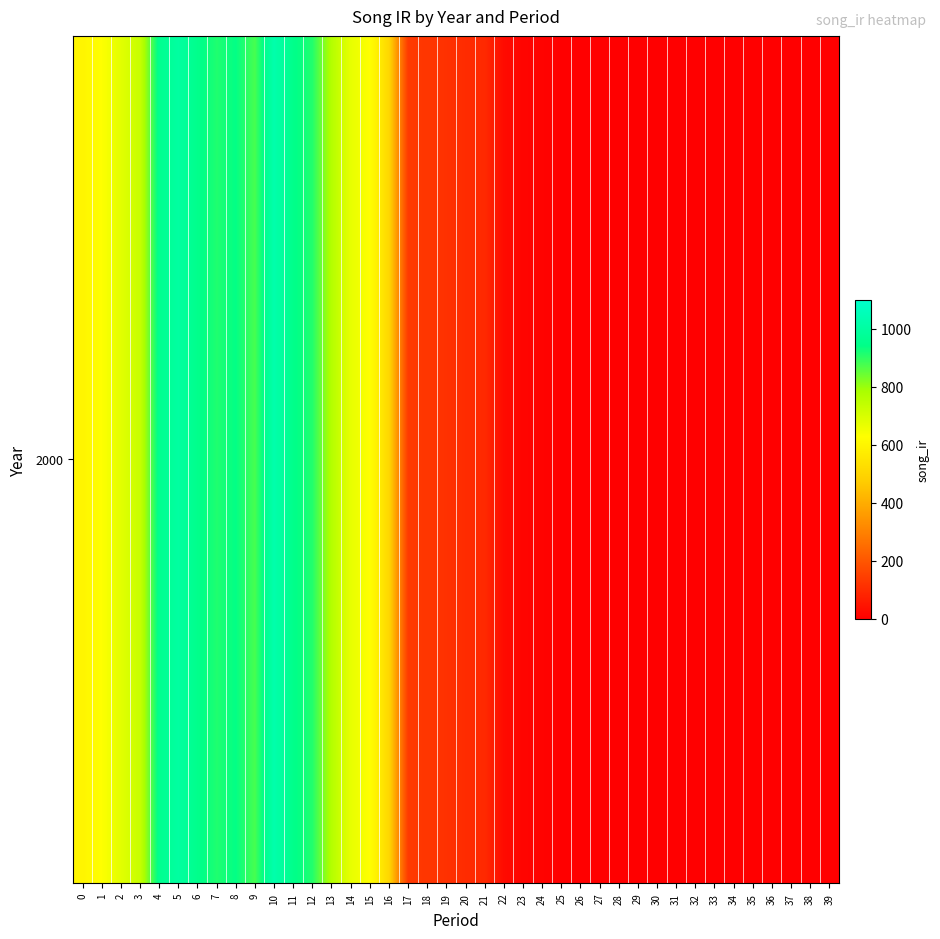

Is it true that the value at 38 is 0.0?

True